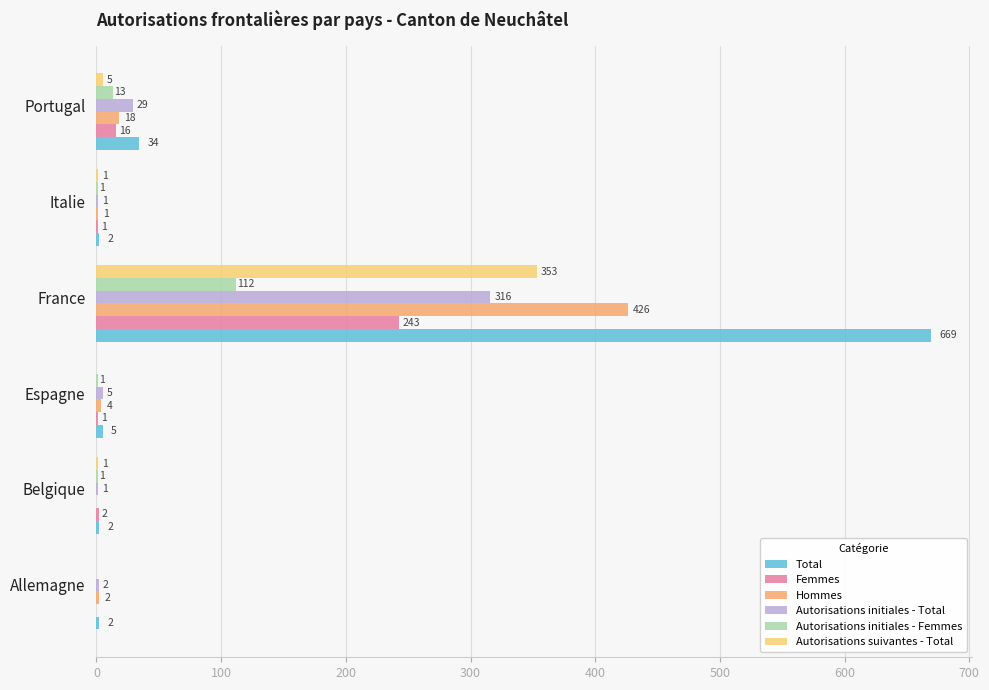

What value does the Hommes series have at Portugal, to the nearest 5?

20